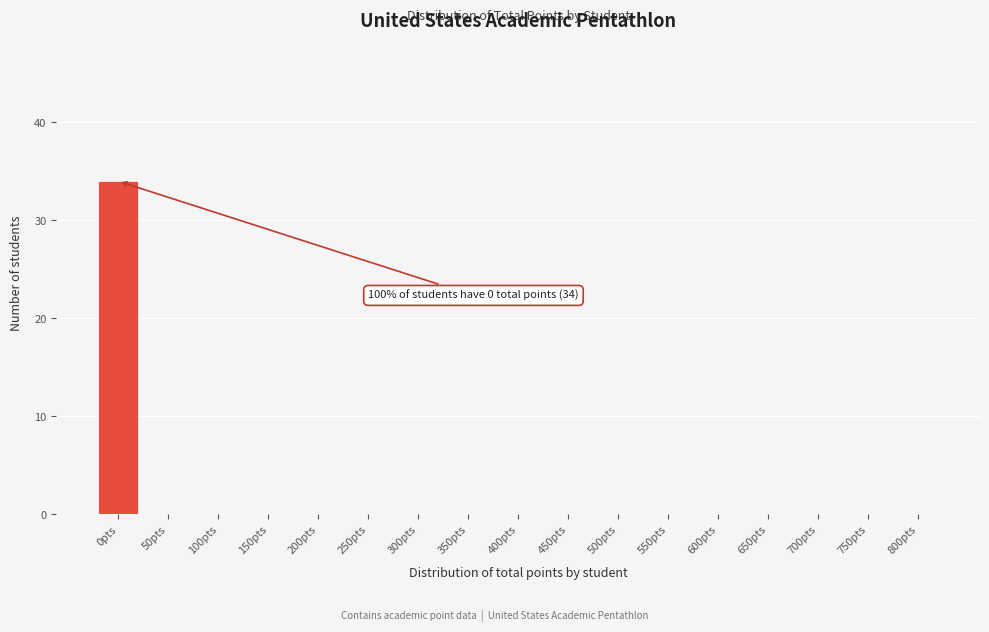

Reading left to right, list all the values displayed in this chart.

0pts=34	50pts=0	100pts=0	150pts=0	200pts=0	250pts=0	300pts=0	350pts=0	400pts=0	450pts=0	500pts=0	550pts=0	600pts=0	650pts=0	700pts=0	750pts=0	800pts=0